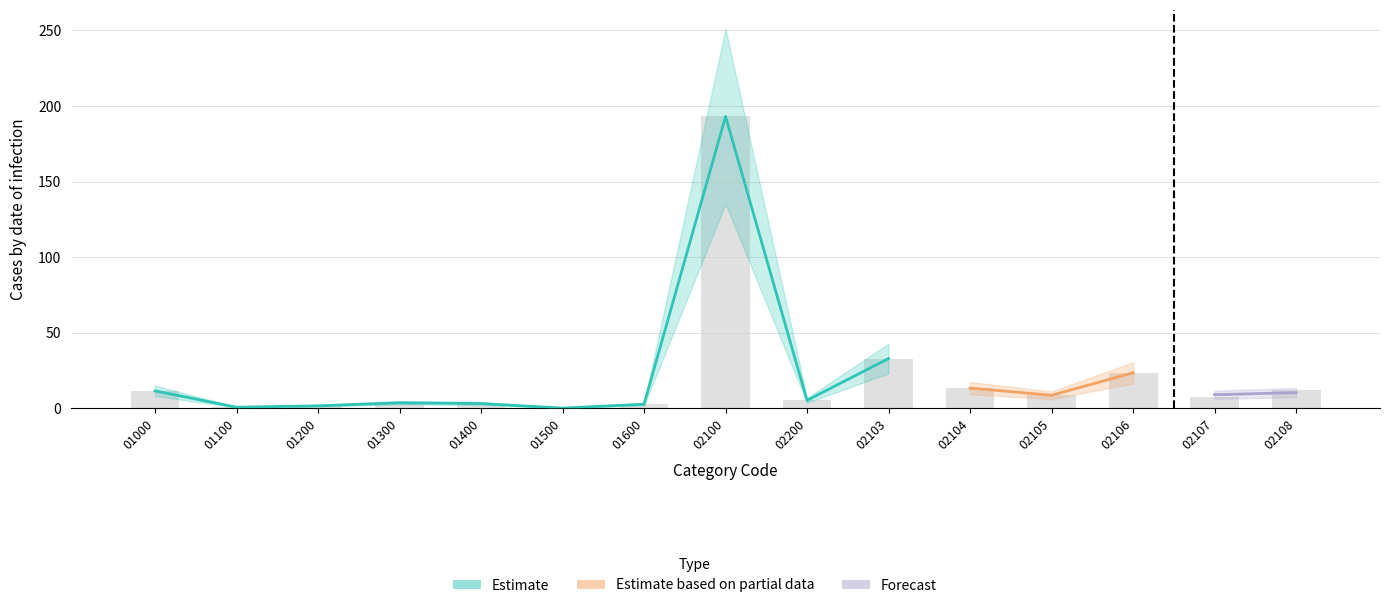

Rank the categories by value from lowest to highest.

01500, 01100, 01200, 01600, 01400, 01300, 02200, 02107, 02105, 01000, 02108, 02104, 02106, 02103, 02100